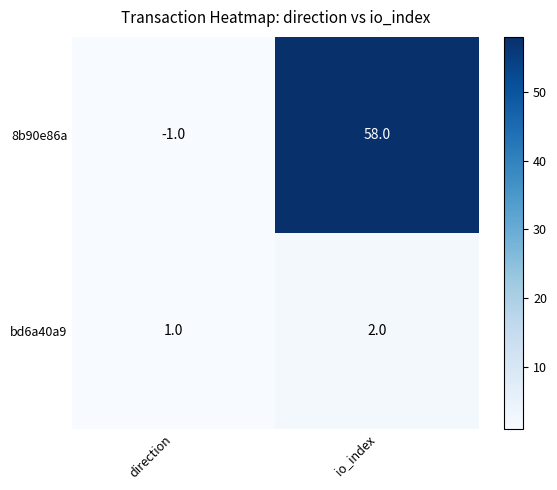

At which label is 8b90e86a closest to 28?

direction